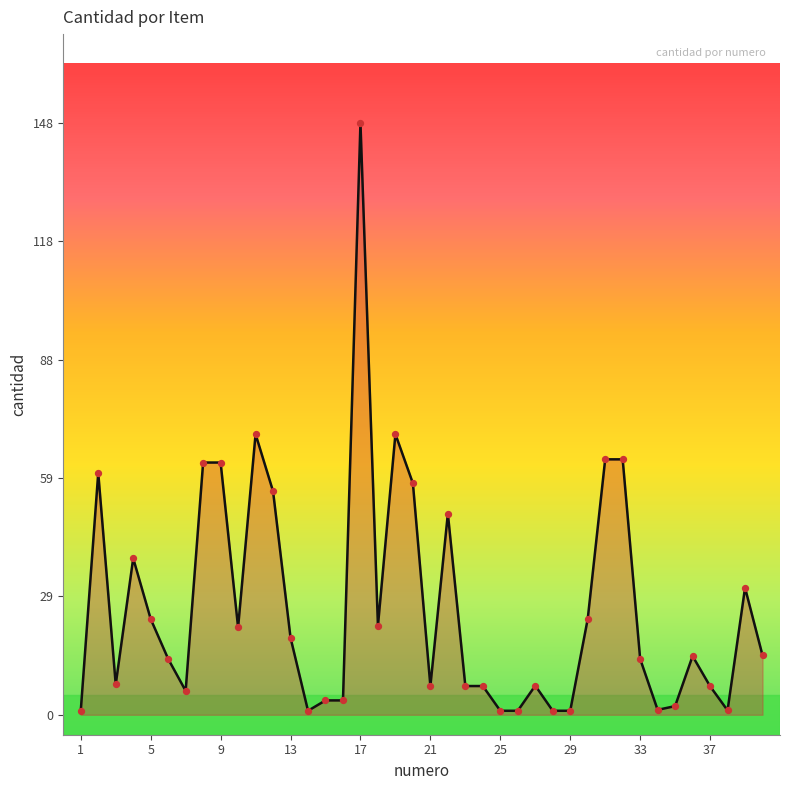

What is the difference between the maximum and minimum values?

147.3